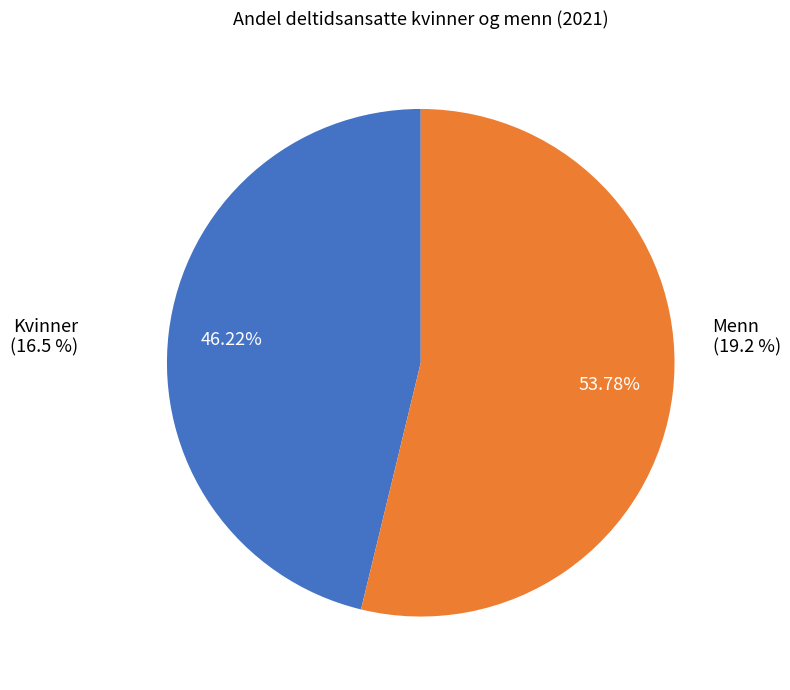

What is the change in value from Kvinner to Menn?

+2.7